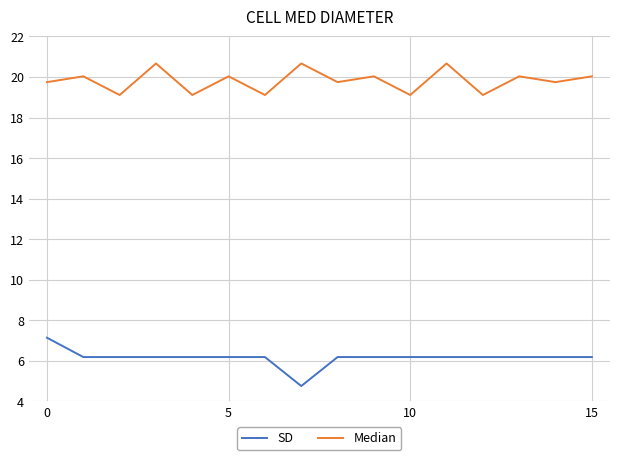

List the series in order of their peak value, highest first.

Median, SD